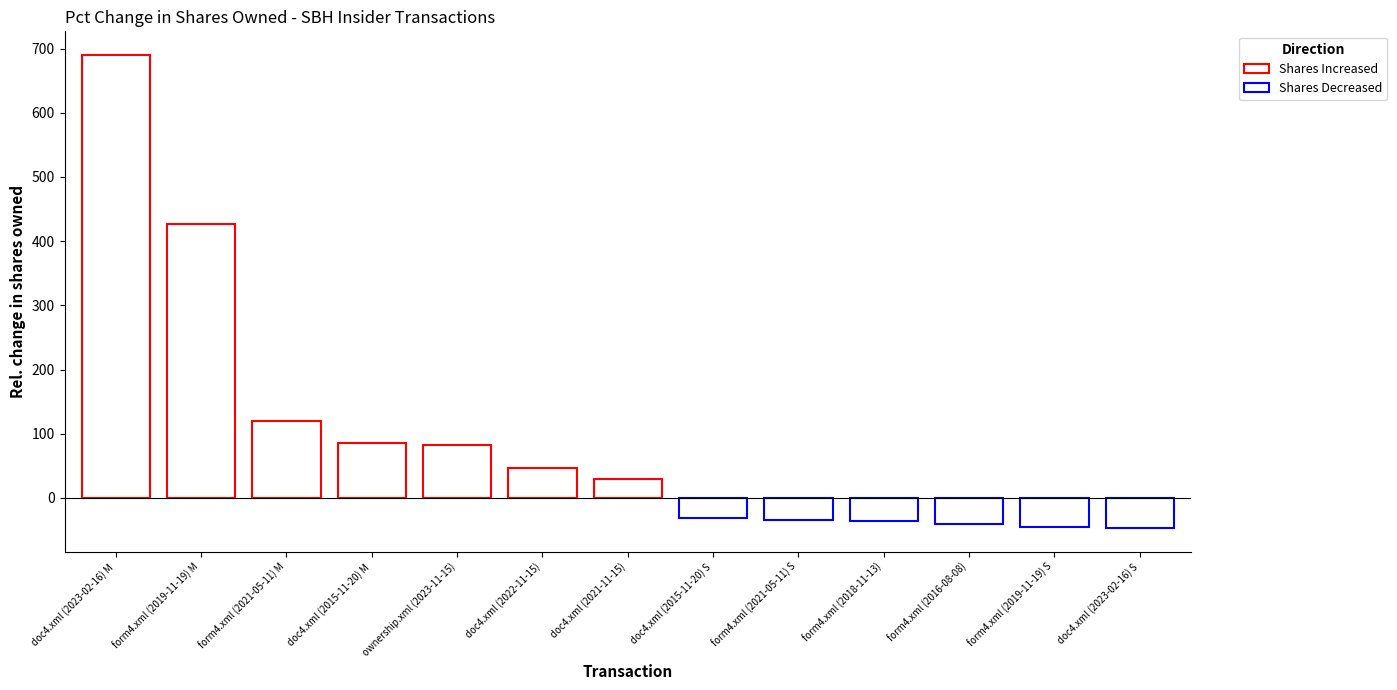

True or false: the data shows -40 at form4.xml (2016-08-08).

True